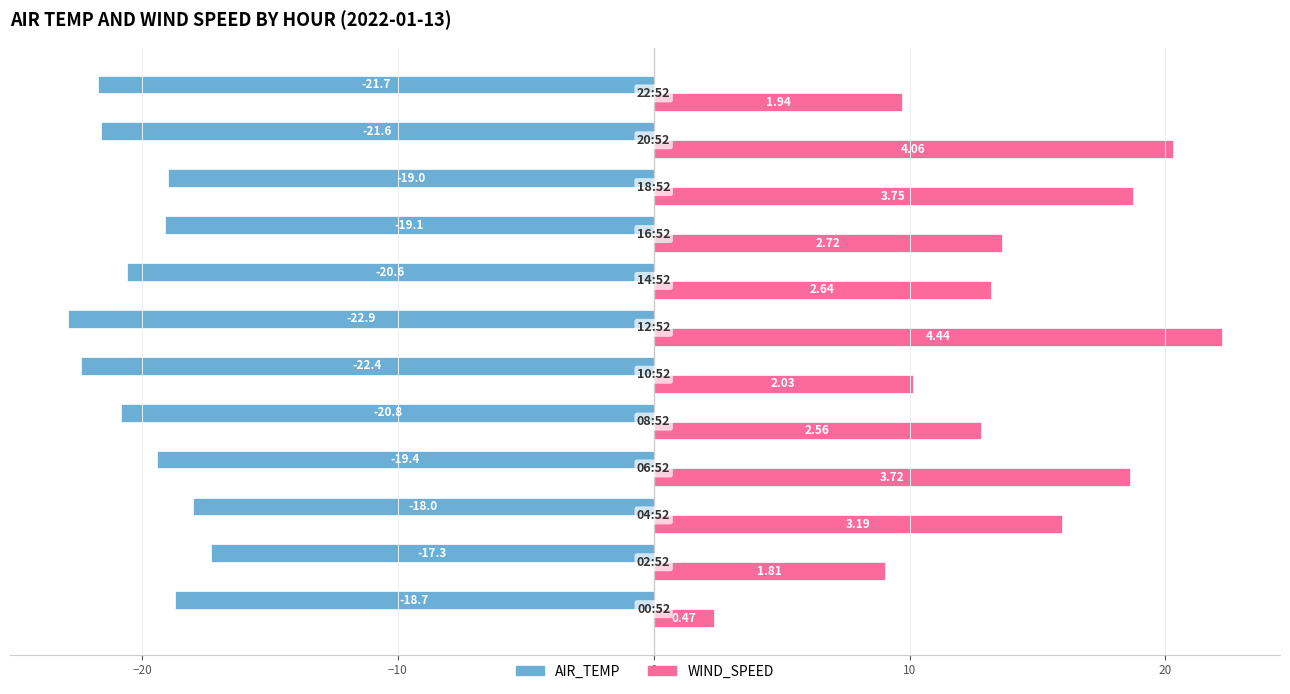

Which series has the largest range (max minus min)?

WIND_SPEED